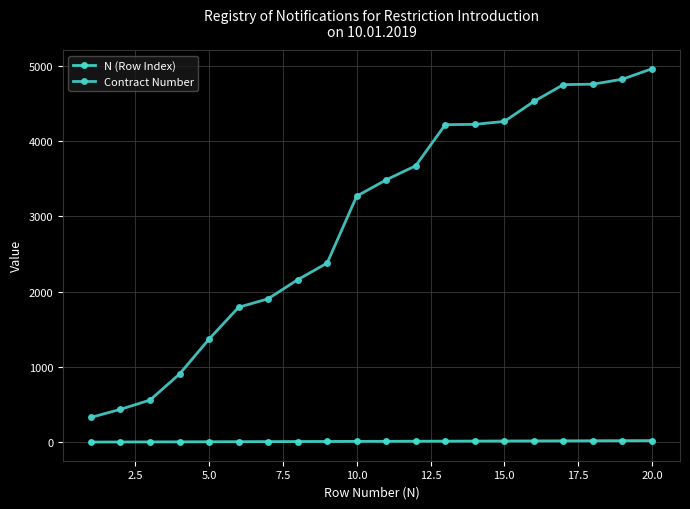

How many distinct data groups are displayed?

2